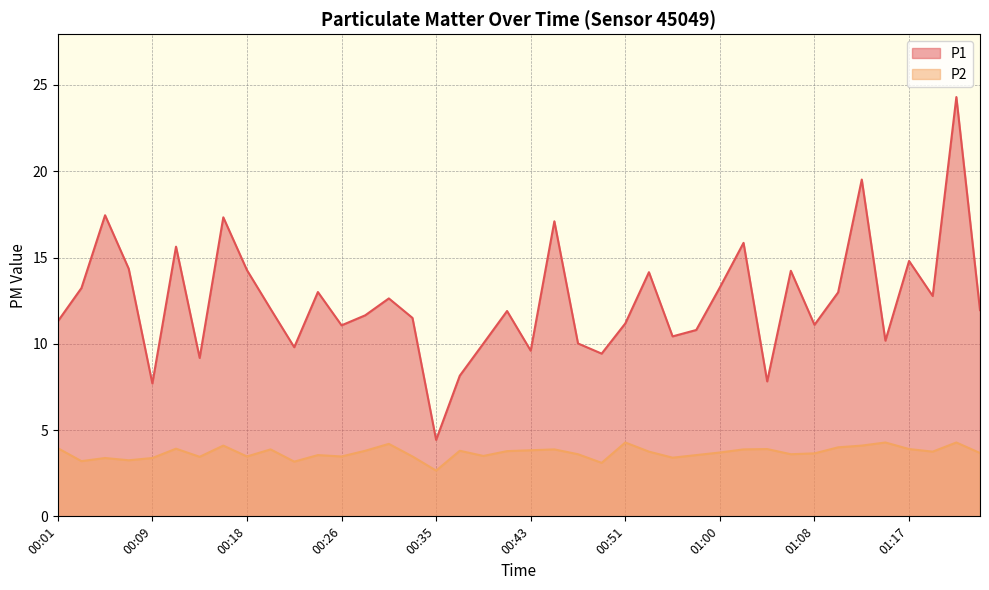

List the labels in order of P1 value, largest first.

01:21, 01:13, 00:05, 00:16, 00:45, 01:02, 00:12, 01:17, 00:07, 00:18, 01:06, 00:54, 01:00, 00:03, 00:24, 01:11, 01:19, 00:30, 00:20, 01:23, 00:41, 00:28, 00:33, 00:01, 00:51, 01:08, 00:26, 00:58, 00:56, 01:15, 00:39, 00:47, 00:22, 00:43, 00:49, 00:14, 00:37, 01:04, 00:09, 00:35